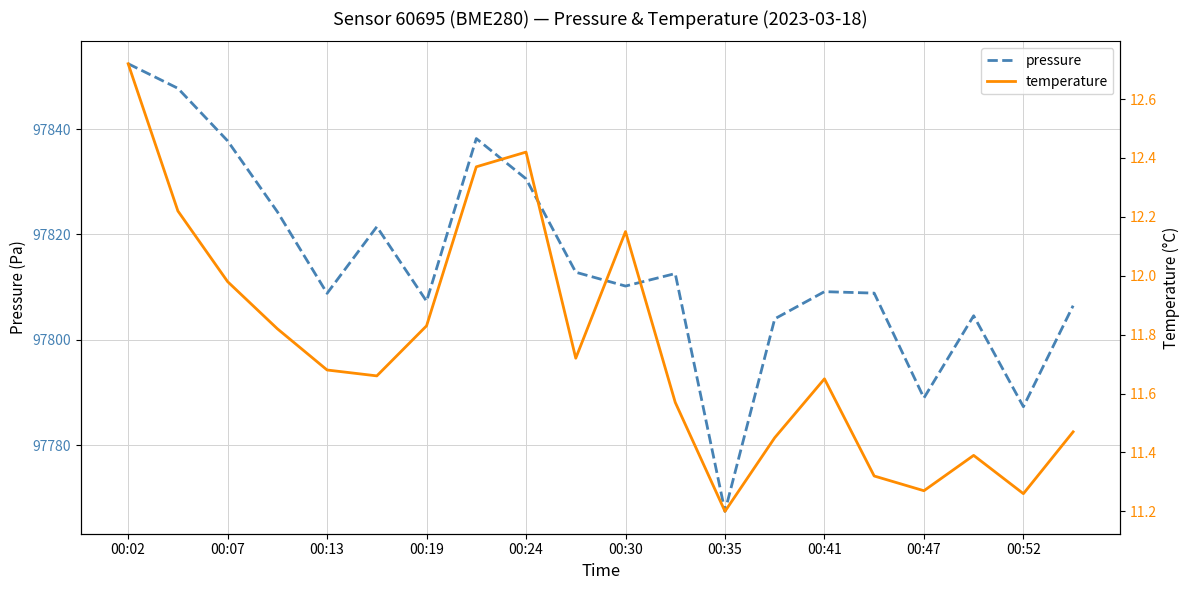

The value of pressure at 00:52 is 97787.3. True or false?

True